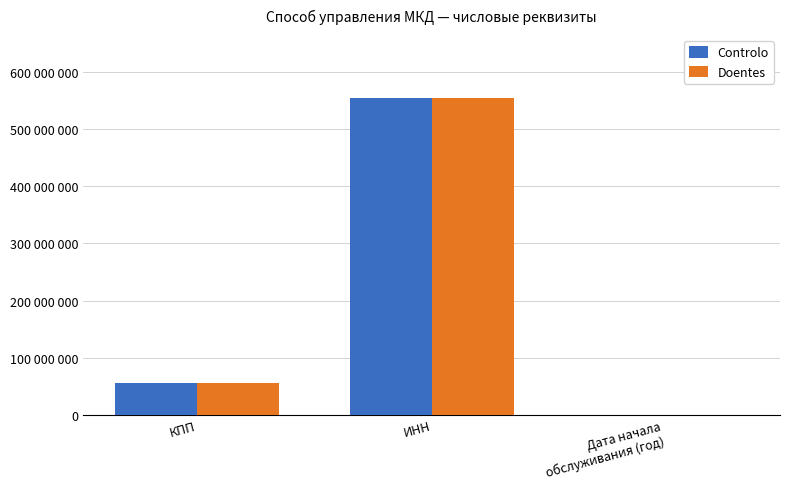

What is the smallest value displayed?

2024